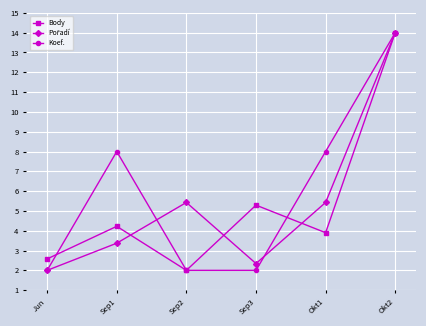

At which category does Body reach its first local valley?

Sep2